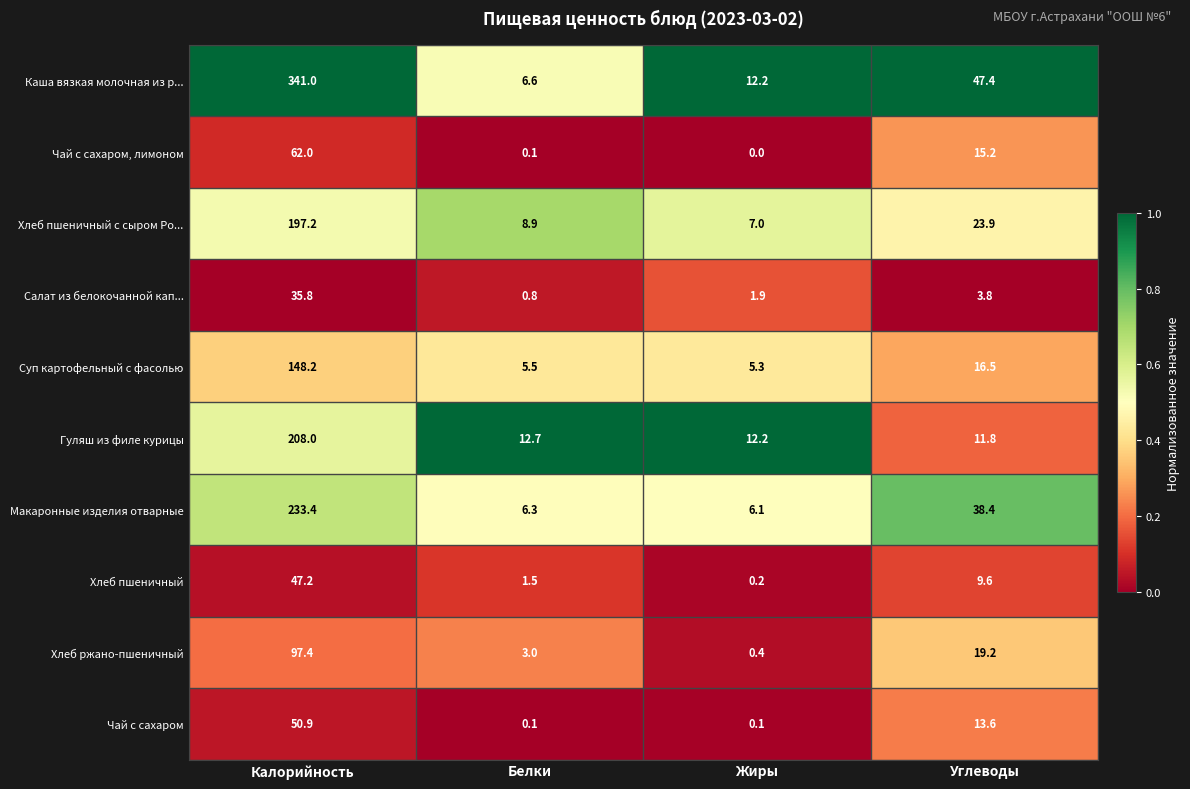

What is the maximum value shown in the chart?

341.0